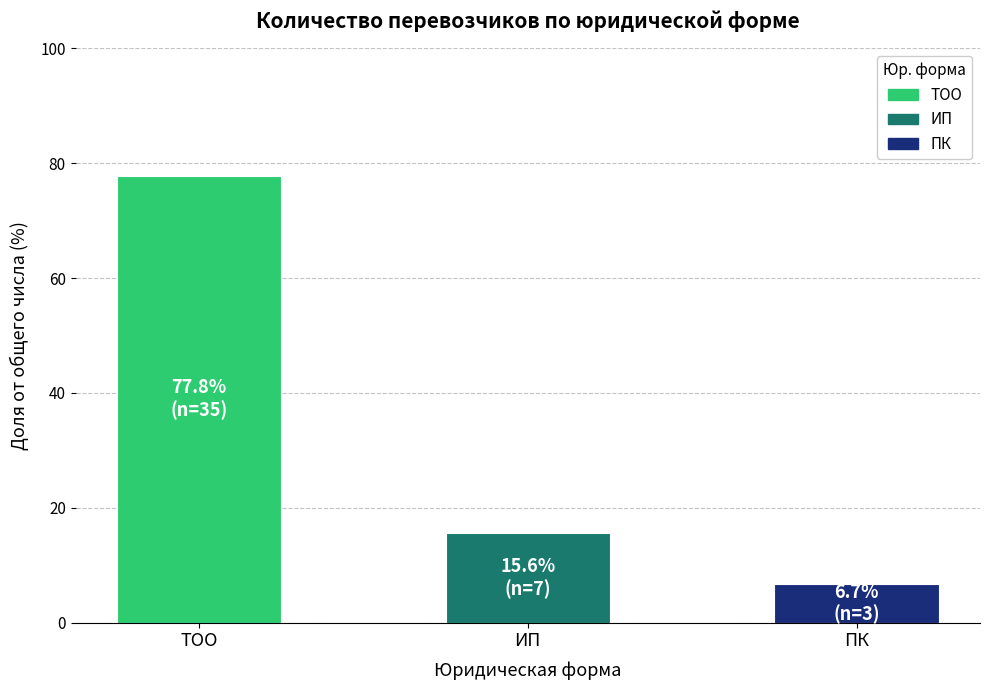

Reading right to left, what are all the values shown in this chart?

ПК=6.7	ИП=15.6	ТОО=77.8